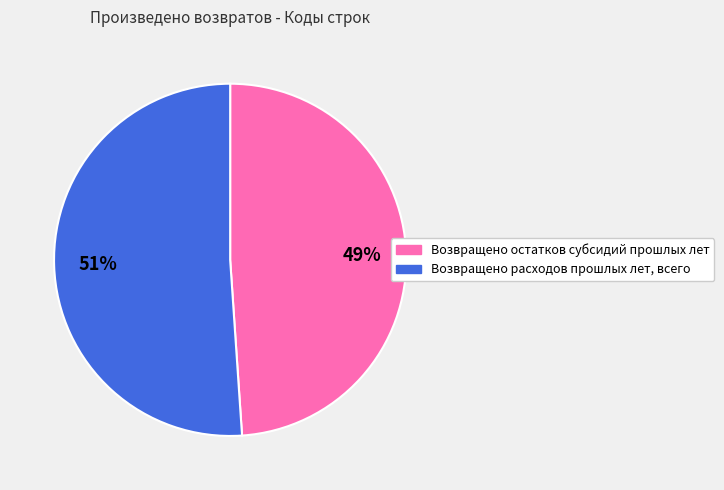

To the nearest percent, what portion does Возвращено расходов прошлых лет, всего represent?

51%